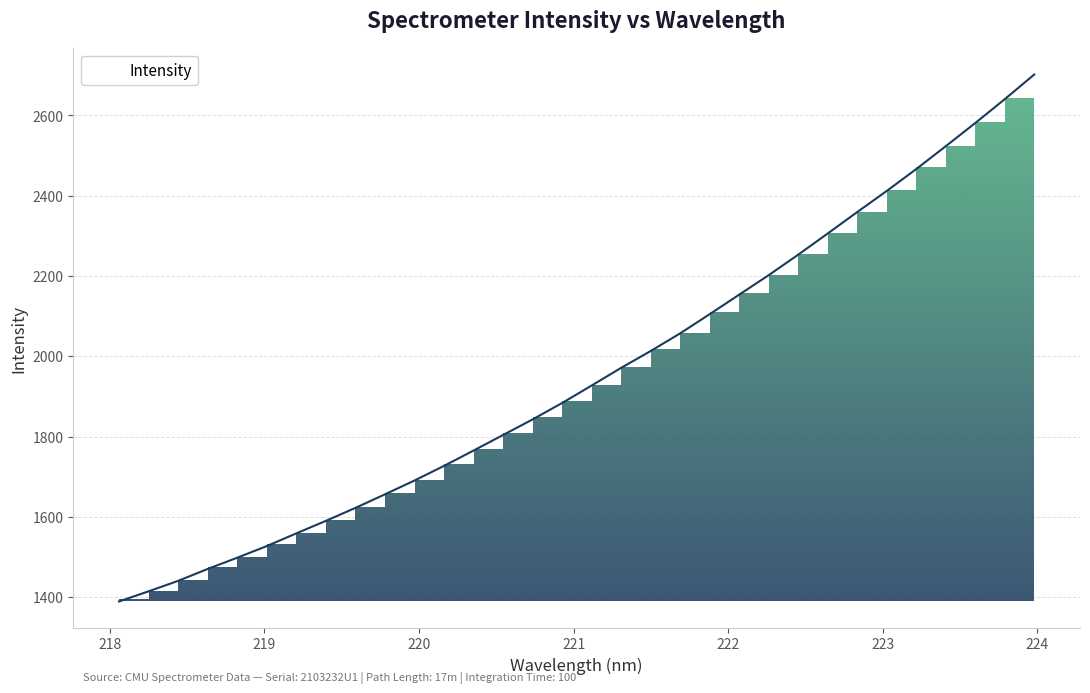

What is the smallest value displayed?

1388.9